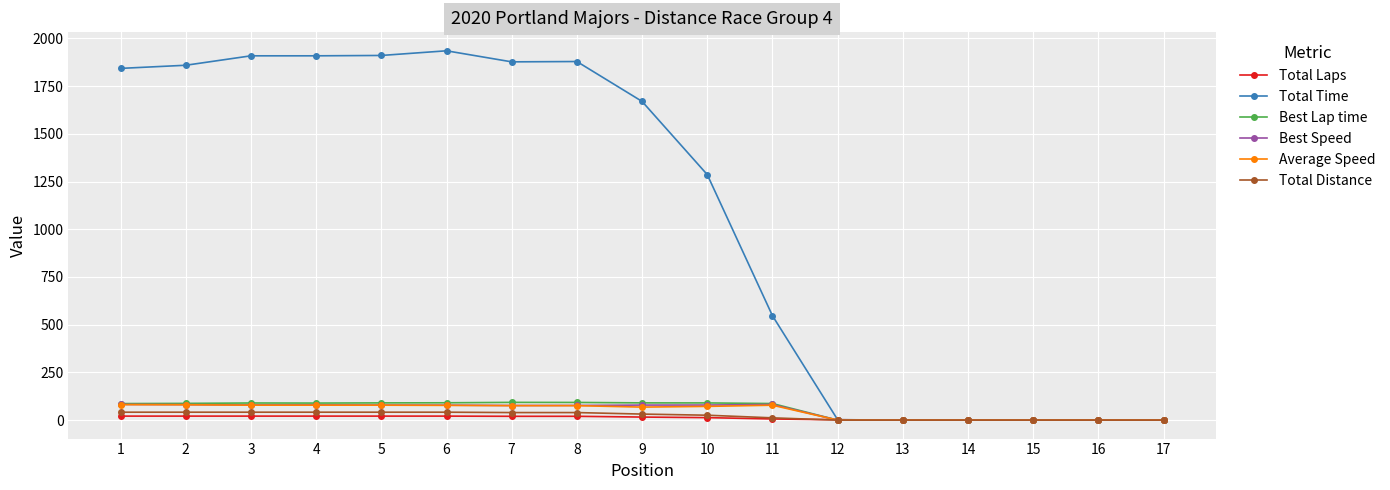

True or false: Total Distance has a value of 11.9 at 11.

True